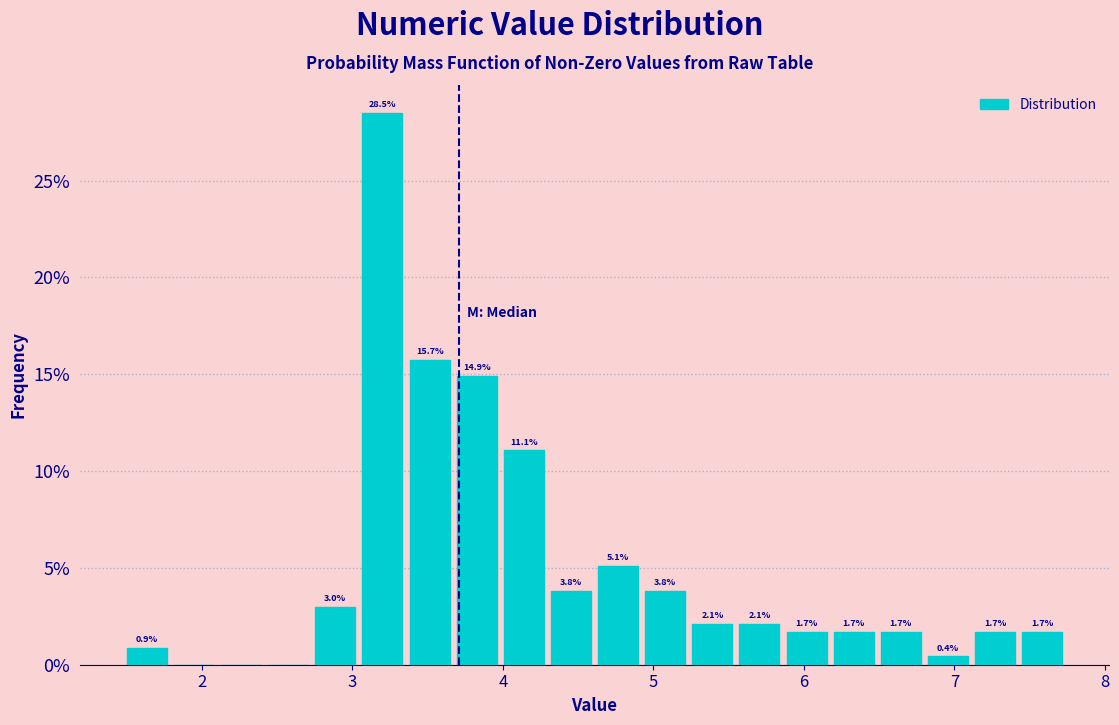

Around what value on the x-axis is the tallest bar? Give the approximate position of its centre, as read against the axis.

3.2